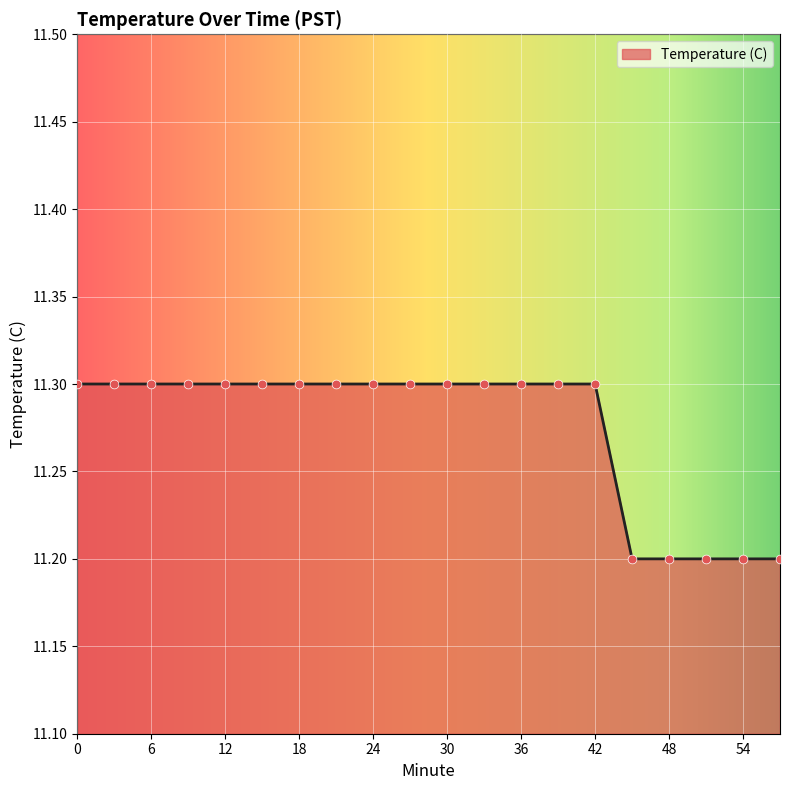

What is the minimum value shown in the chart?

11.2